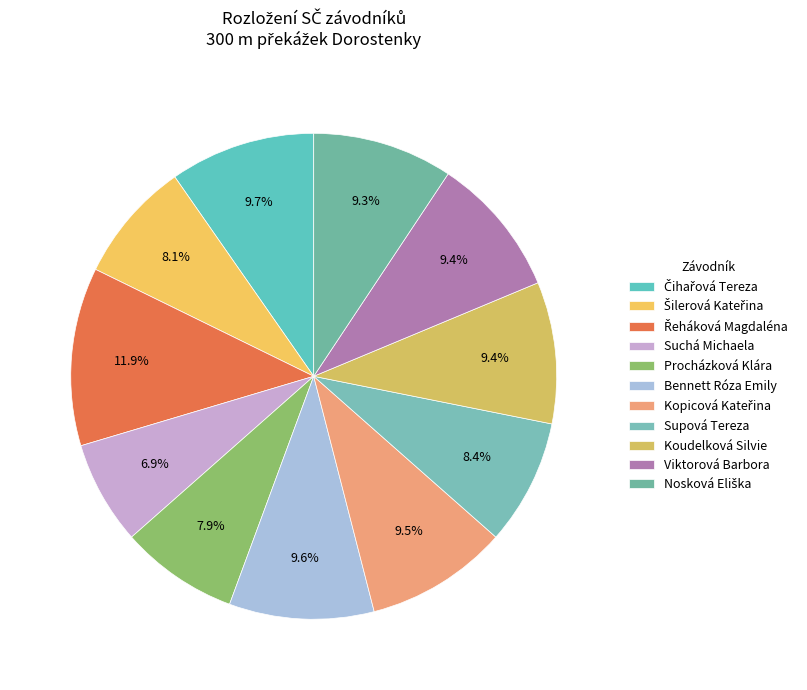

Which category has the smallest portion of the pie?

Suchá Michaela